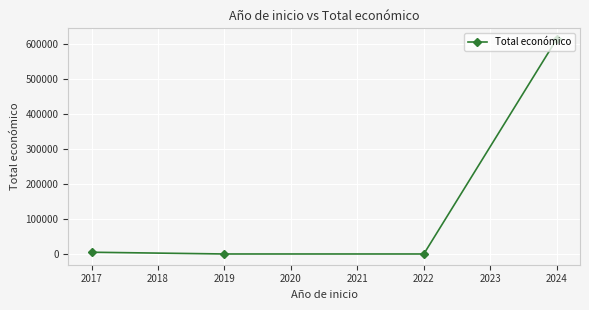

What is the change in value from 2019 to 2024?

+615375